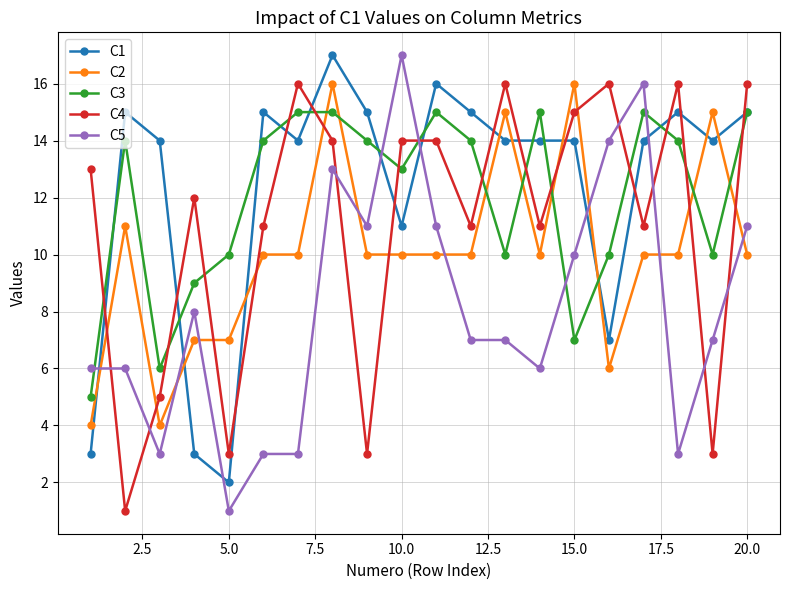

What is the greatest value displayed?

17